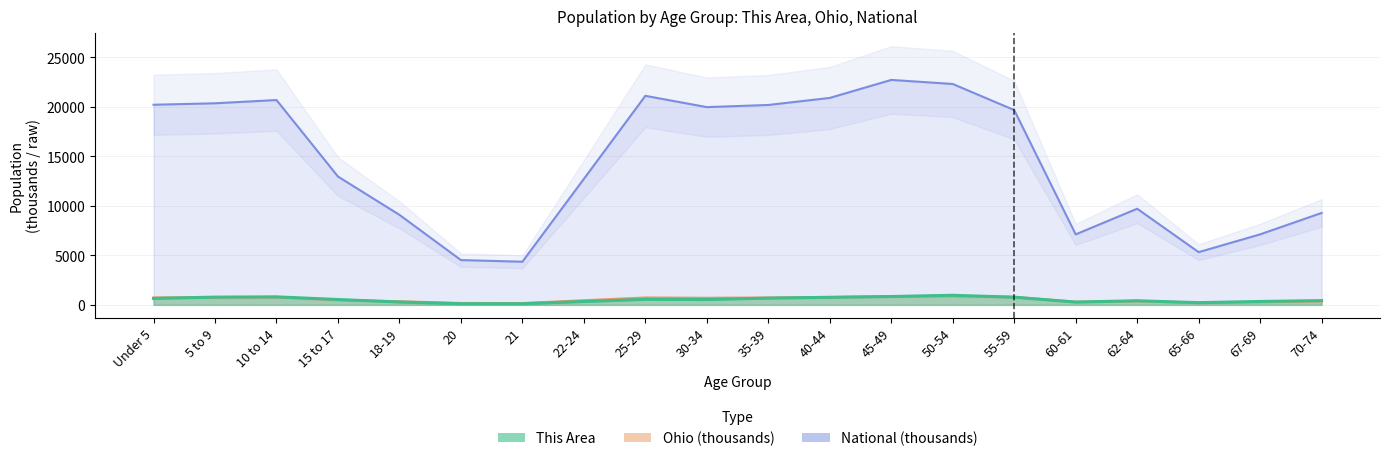

How many values in the This Area series are below 537?

10